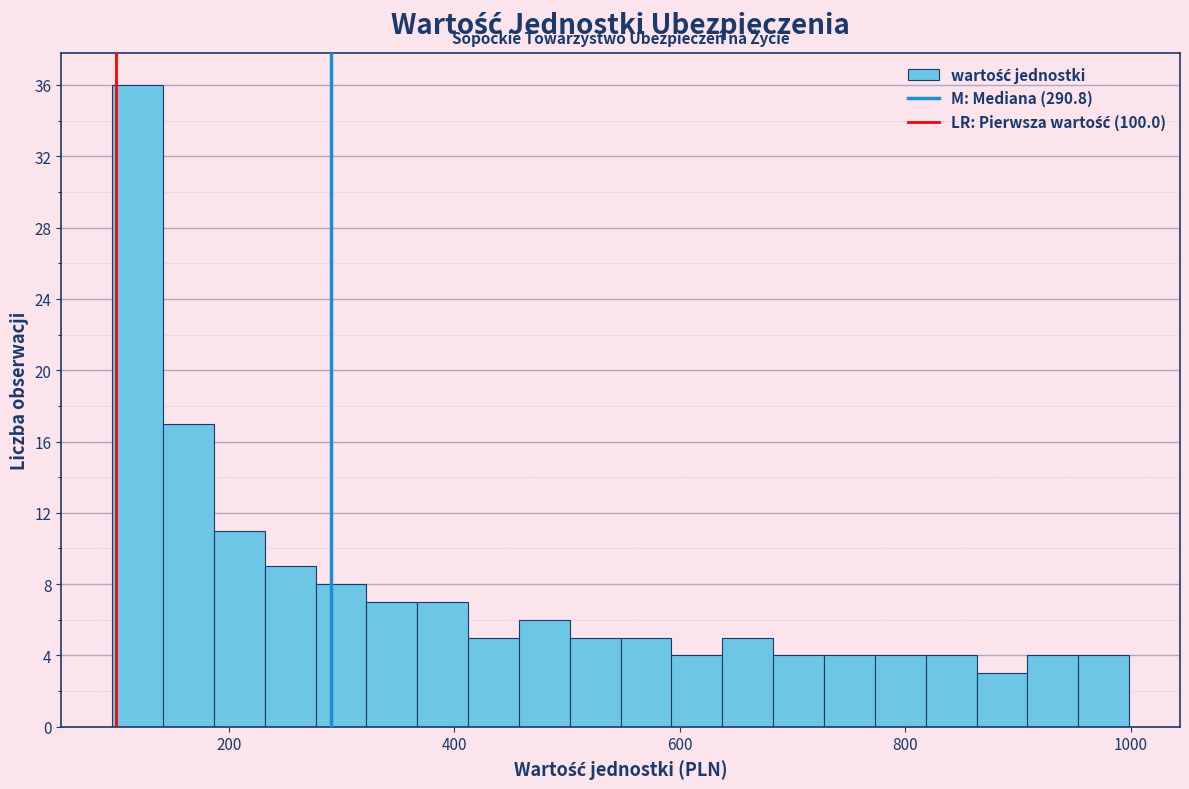

Read against the x-axis, roughly where is the centre of the tallest bar?

120